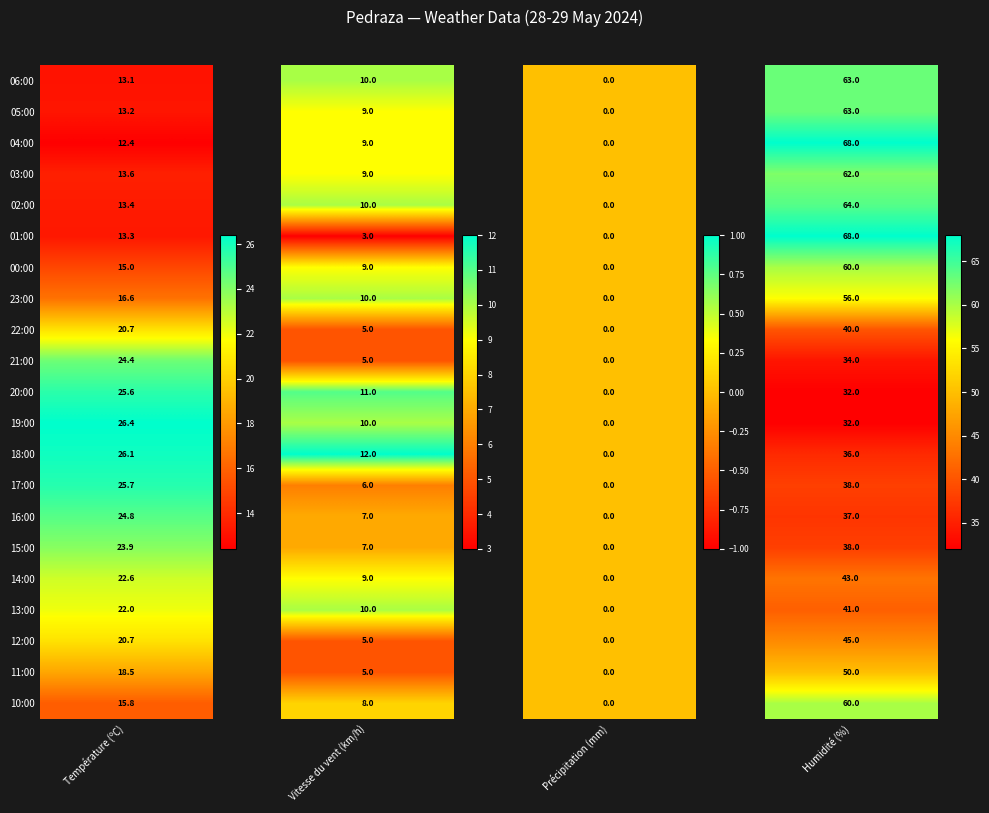

What is the difference between the second highest and second lowest values in the 11:00 series?

13.5